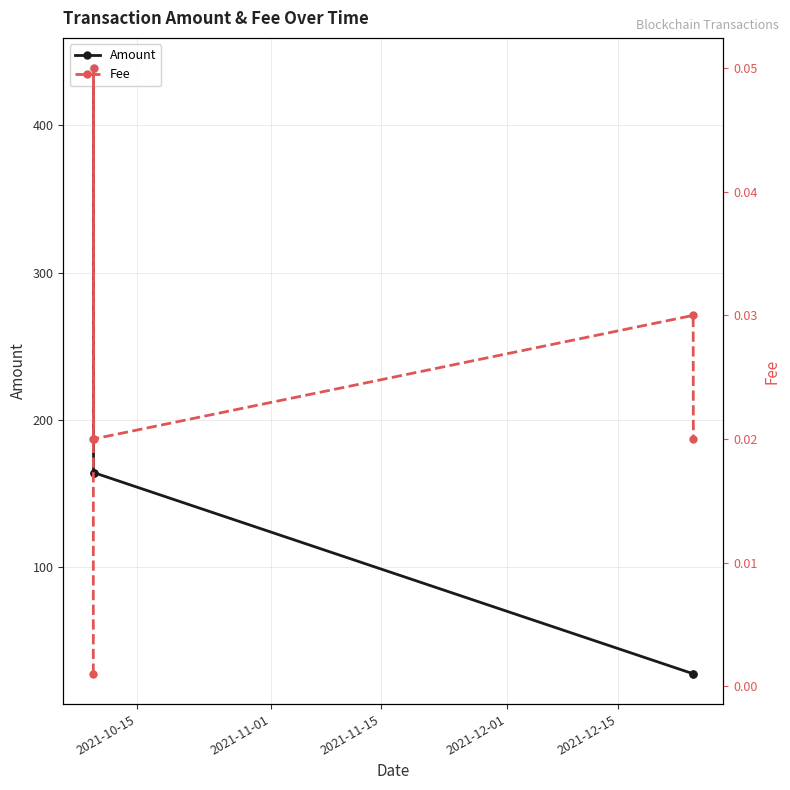

True or false: Amount has a value of 49.5 at 5.

False